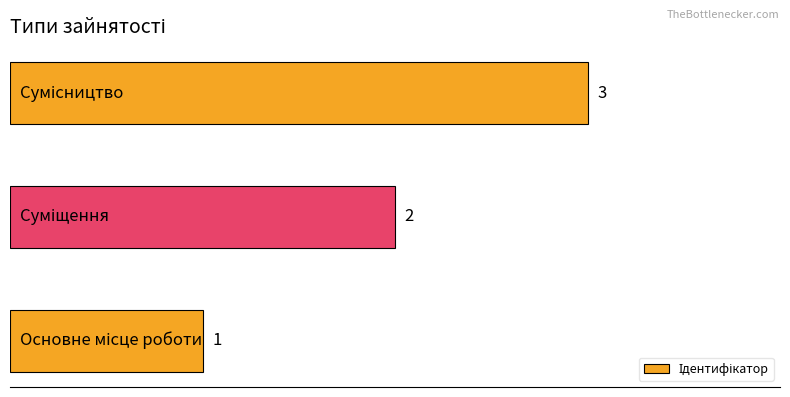

What is the average value?

2